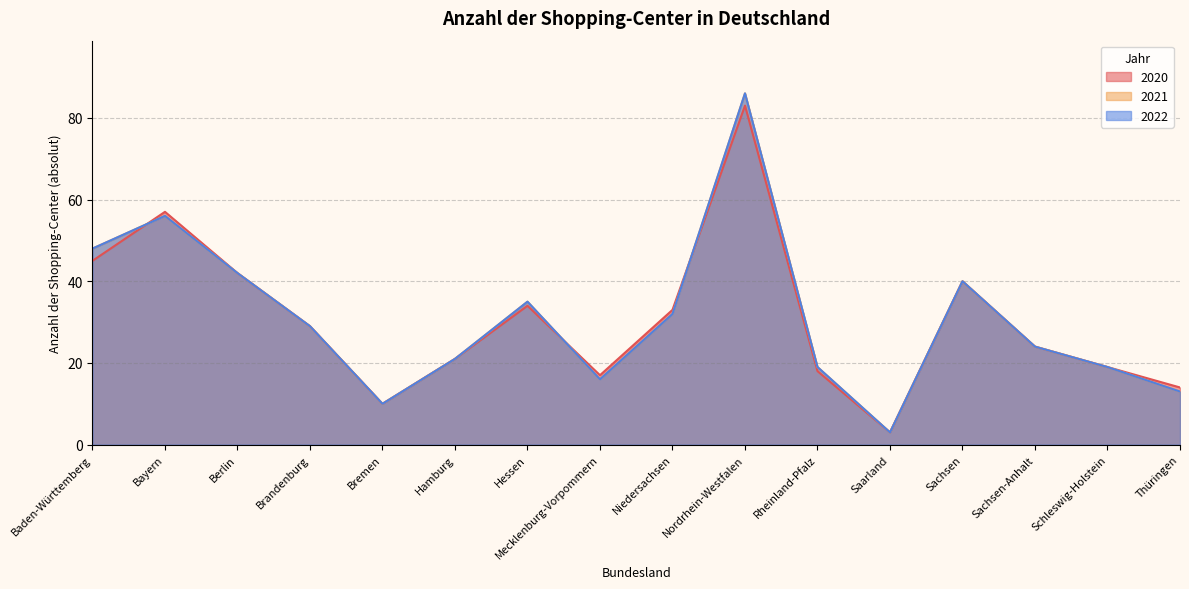

At which label does 2022 first exceed 29?

Baden-Württemberg